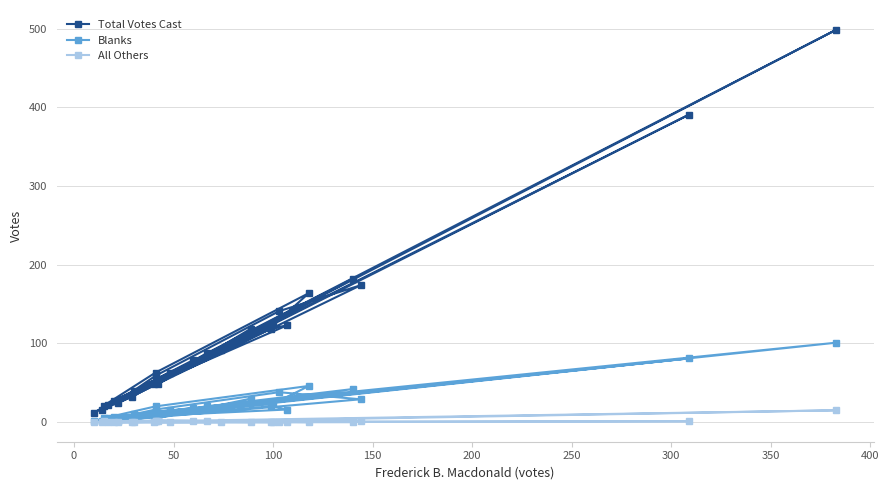

What is the value of the Total Votes Cast point at the 18th from the left?

119